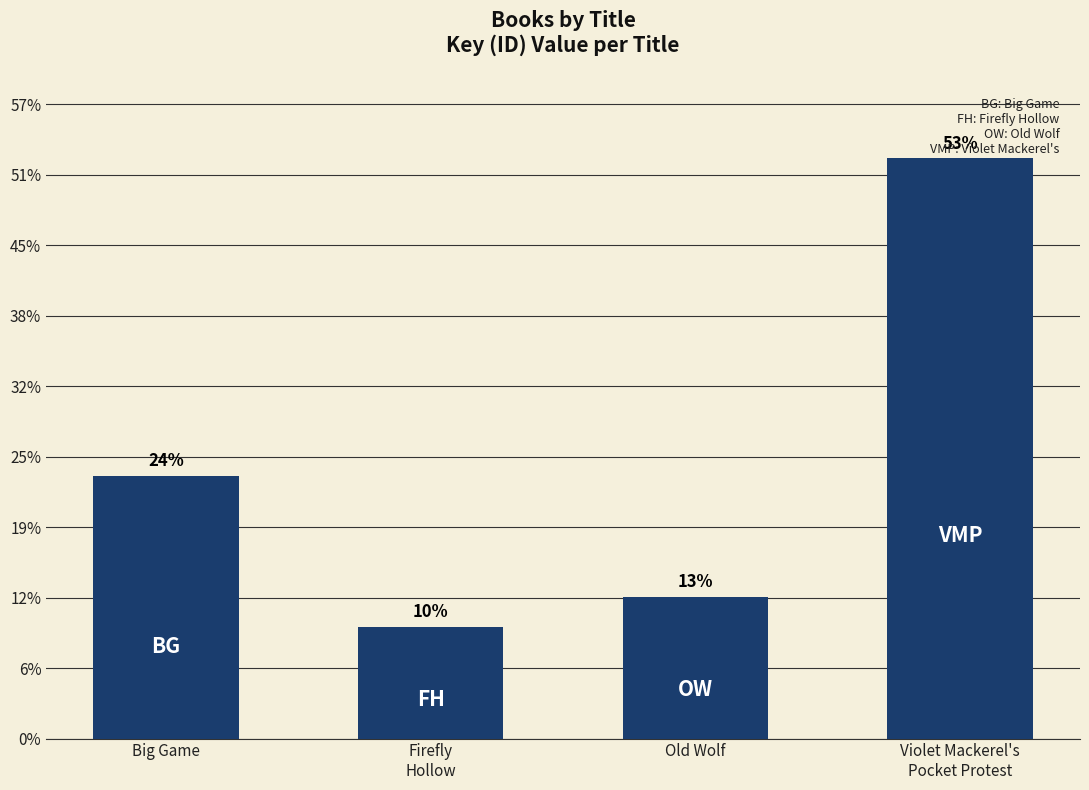

What is the sum of the values at Old Wolf and Firefly
Hollow?

179459375